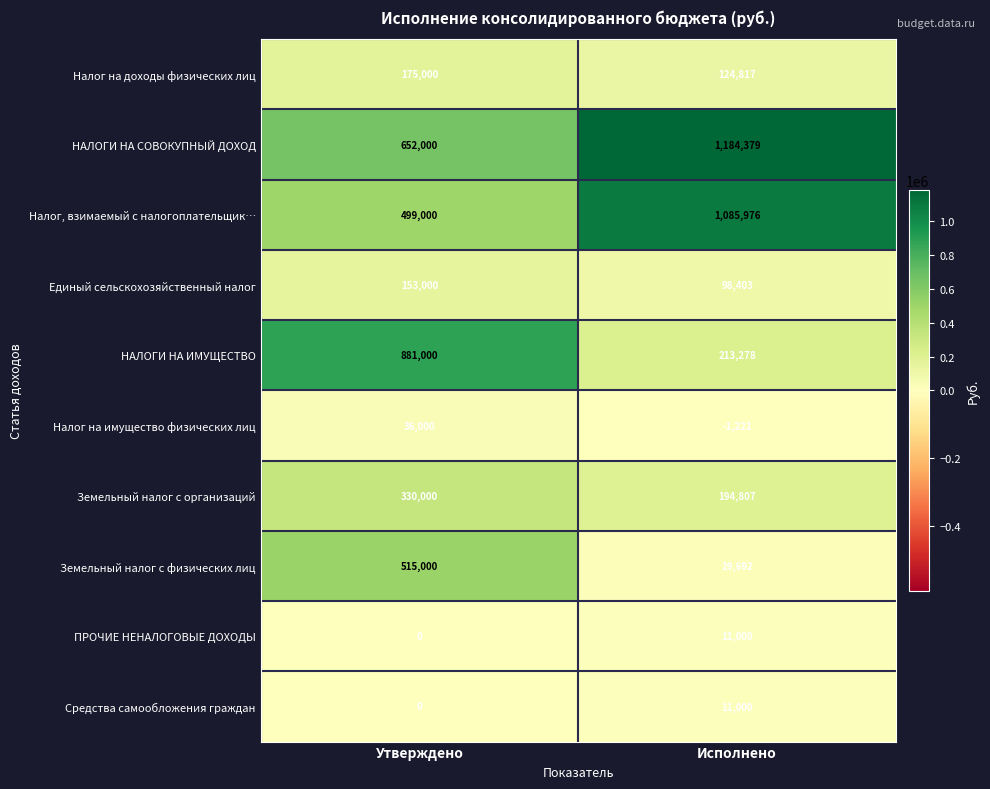

Which label corresponds to the smallest value in the chart?

Исполнено